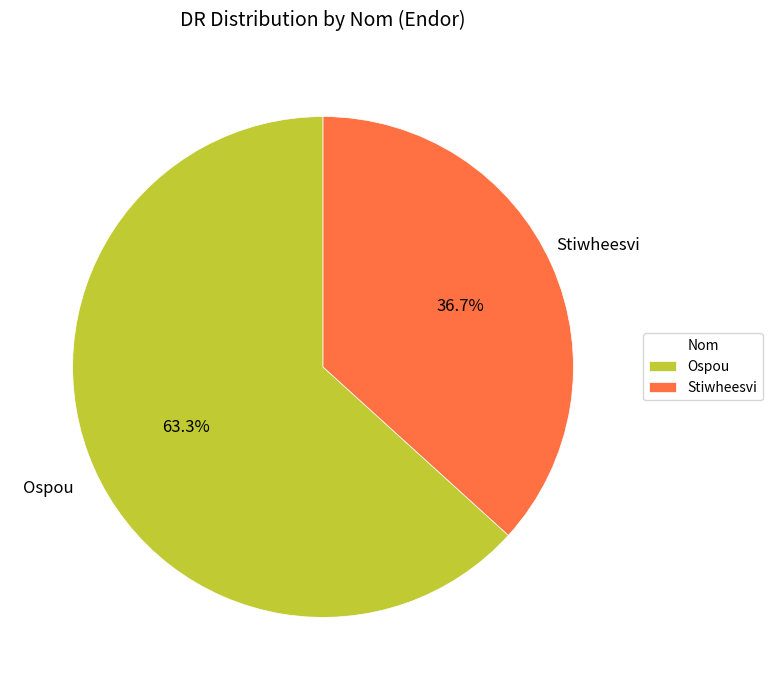

Do Stiwheesvi and Ospou together represent more than half of the pie?

Yes